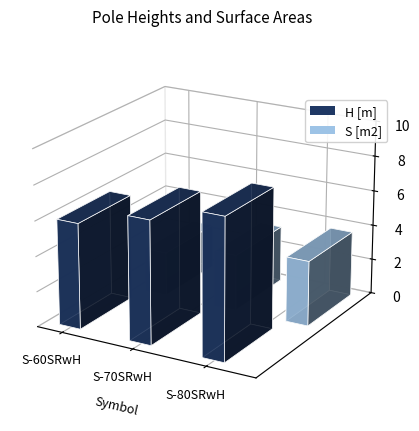

Which series has the largest range (max minus min)?

H [m]